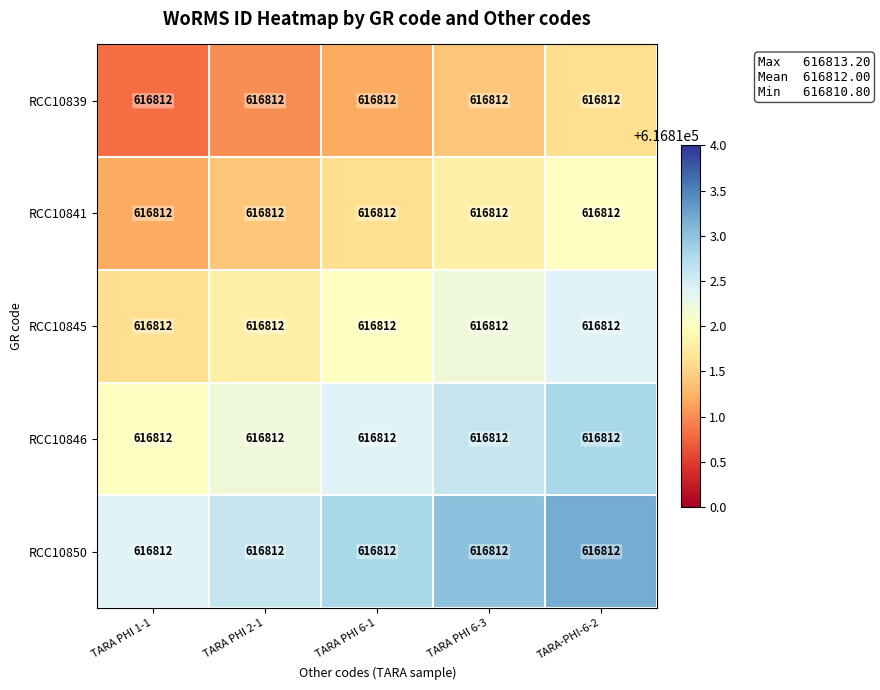

Where is RCC10846 nearest to the value 616812?

TARA PHI 1-1